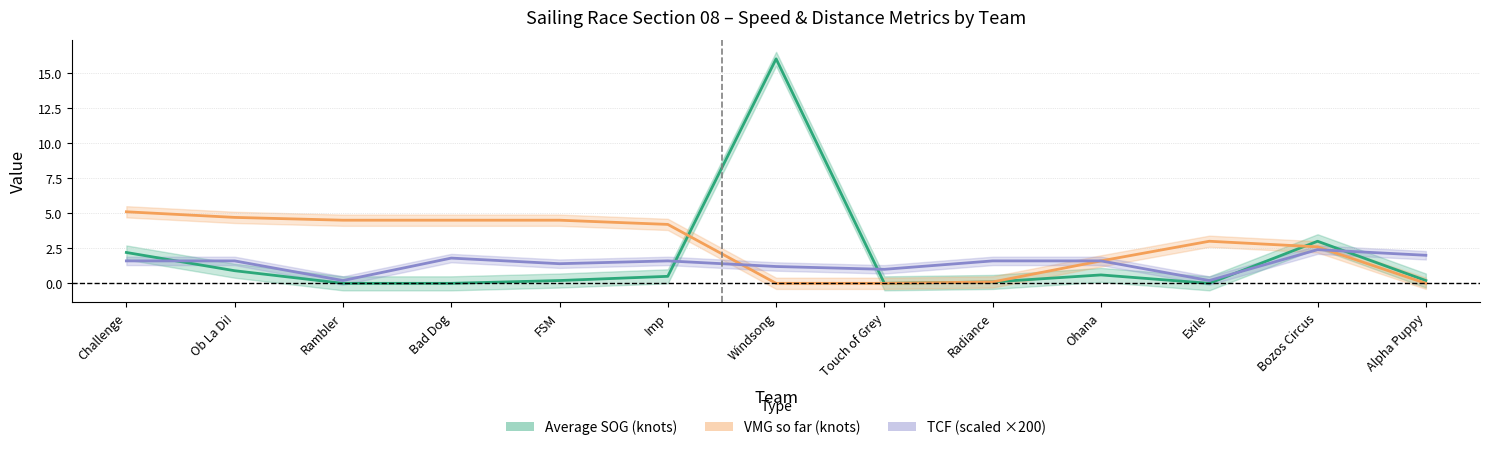

What is the label of the 12th point from the right?

Ob La Di!